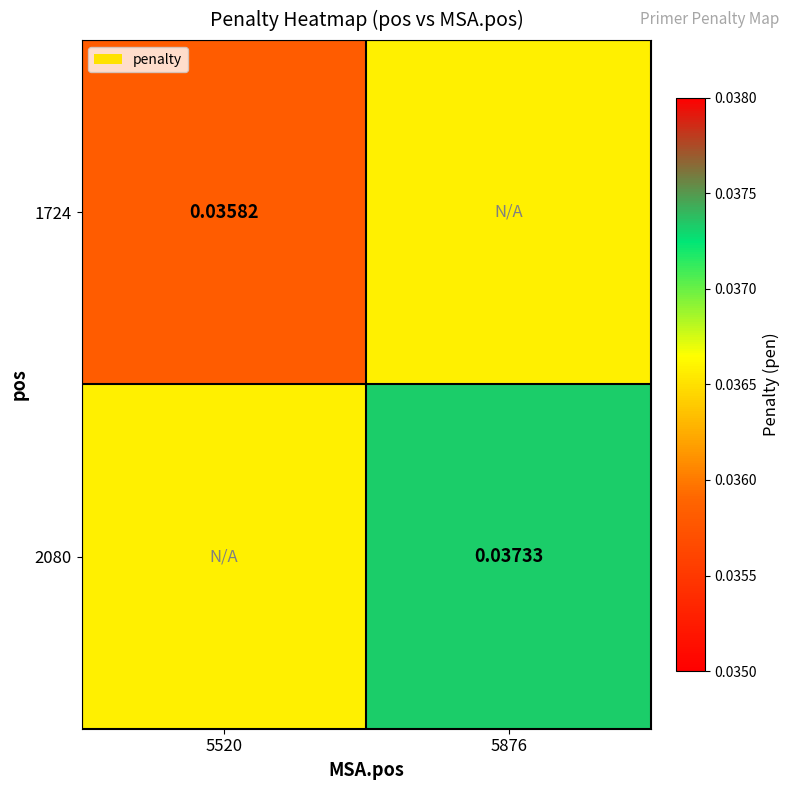

The value of 2080 at 5876 is 0.0. True or false?

False